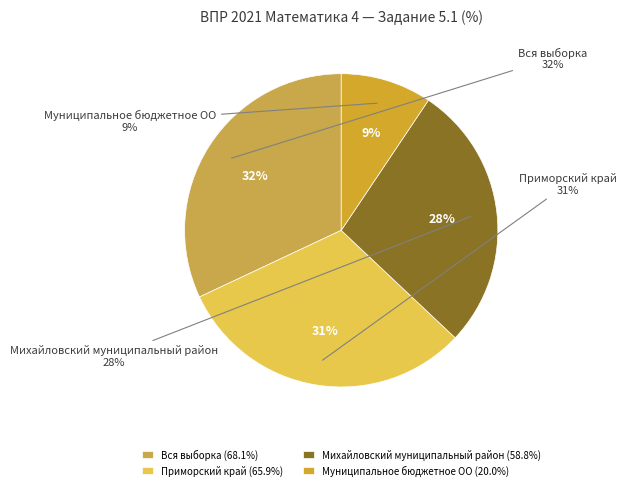

What percentage do Приморский край and Михайловский муниципальный район together represent?

58.6%